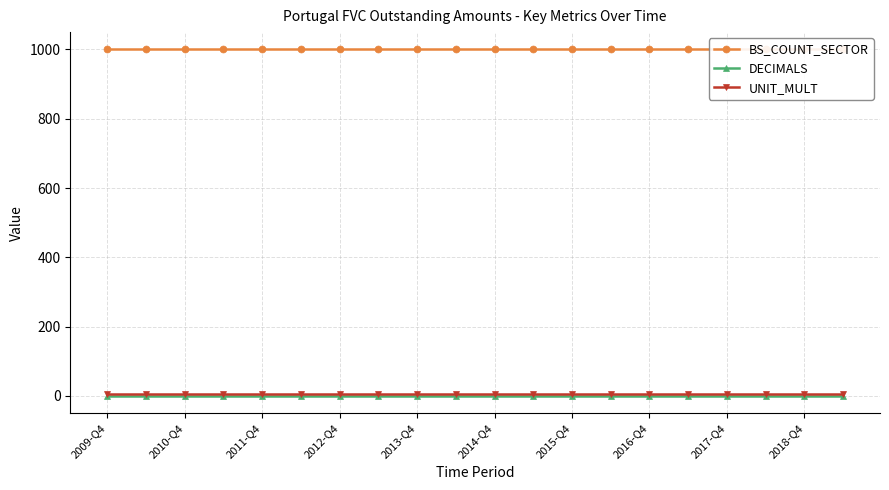

Reading left to right, what are all the values shown in this chart?

BS_COUNT_SECTOR: 1000	1000	1000	1000	1000	1000	1000	1000	1000	1000	1000	1000	1000	1000	1000	1000	1000	1000	1000	1000
DECIMALS: 0	0	0	0	0	0	0	0	0	0	0	0	0	0	0	0	0	0	0	0
UNIT_MULT: 6	6	6	6	6	6	6	6	6	6	6	6	6	6	6	6	6	6	6	6